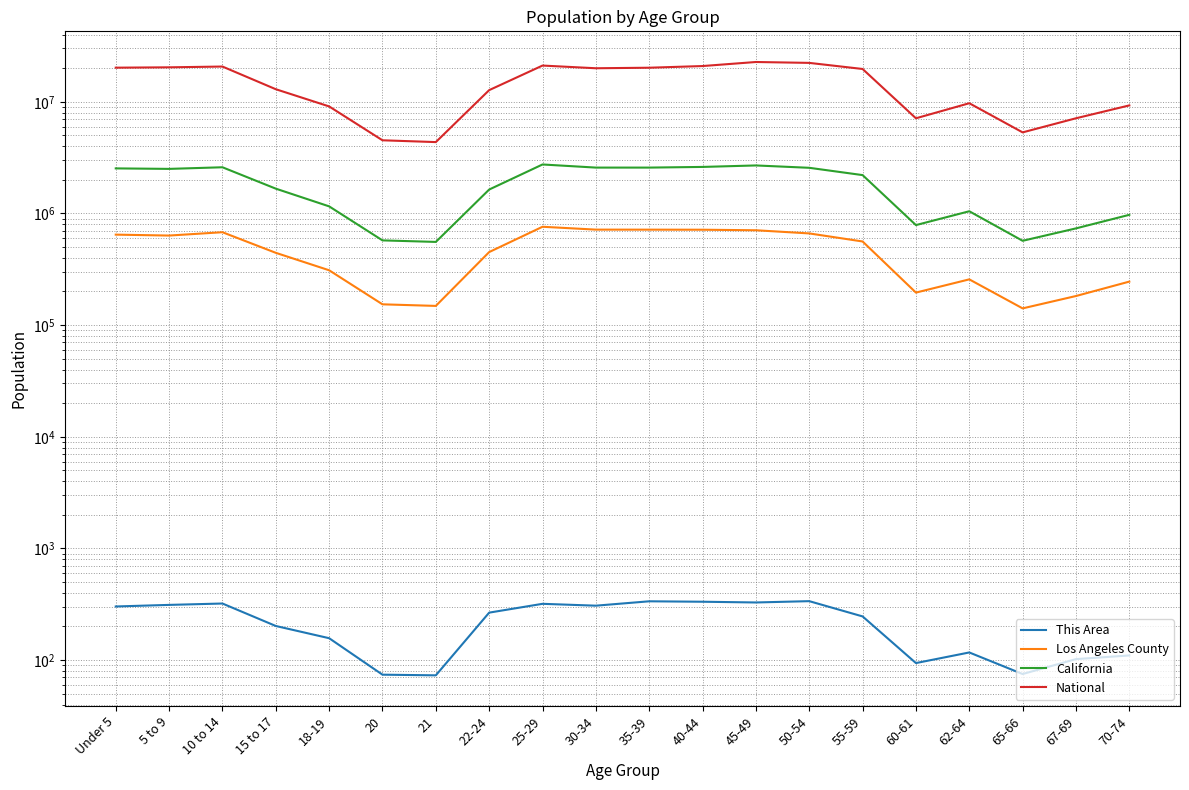

Count the number of data series in this chart.

4